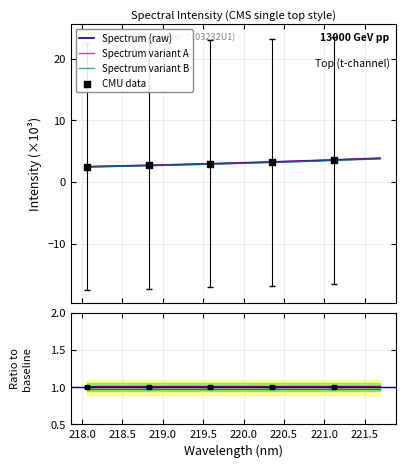

Which has a higher value, 220.9264 or 218.442?

220.9264